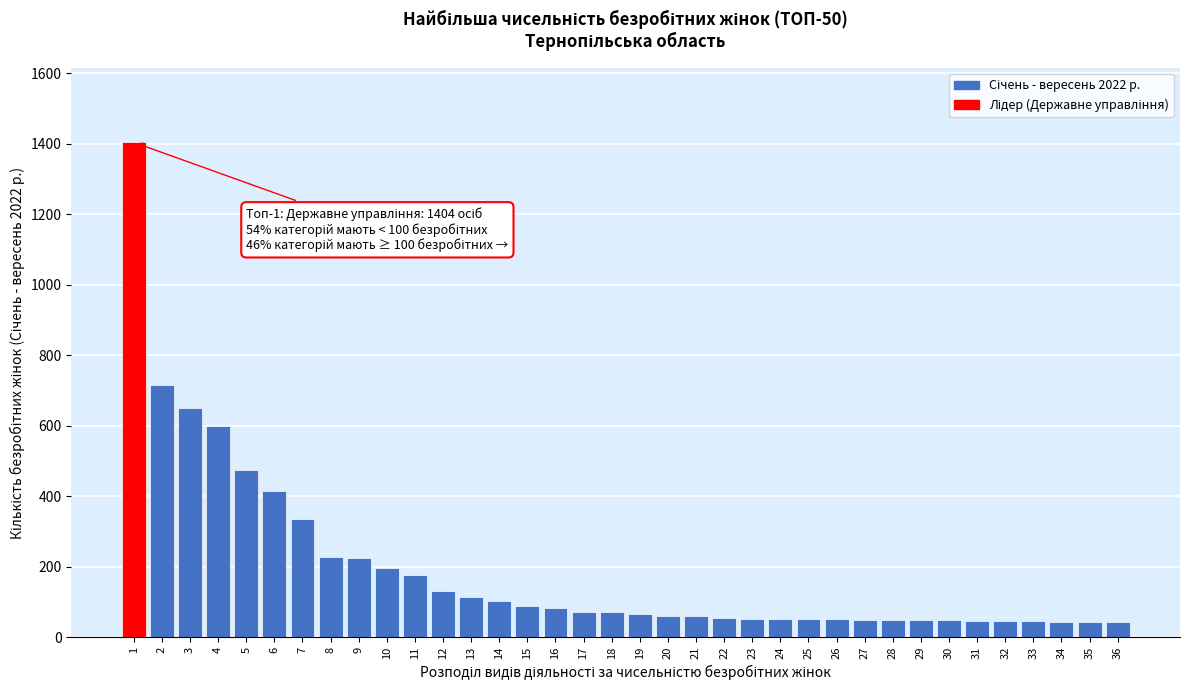

What is the difference between the second highest and minimum values?

673